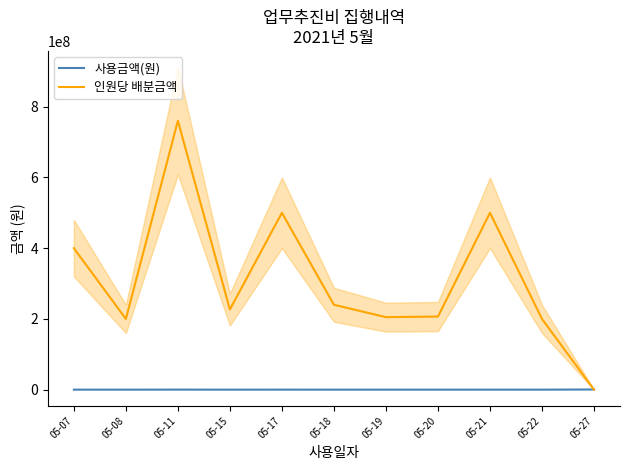

True or false: 사용금액(원) and 인원당 배분금액 cross at least once.

True